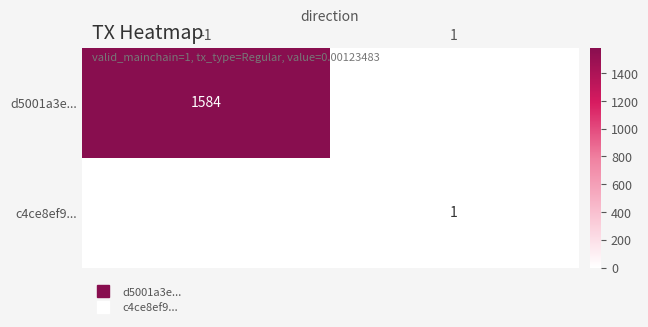

What is the total value across all series at 1?

1